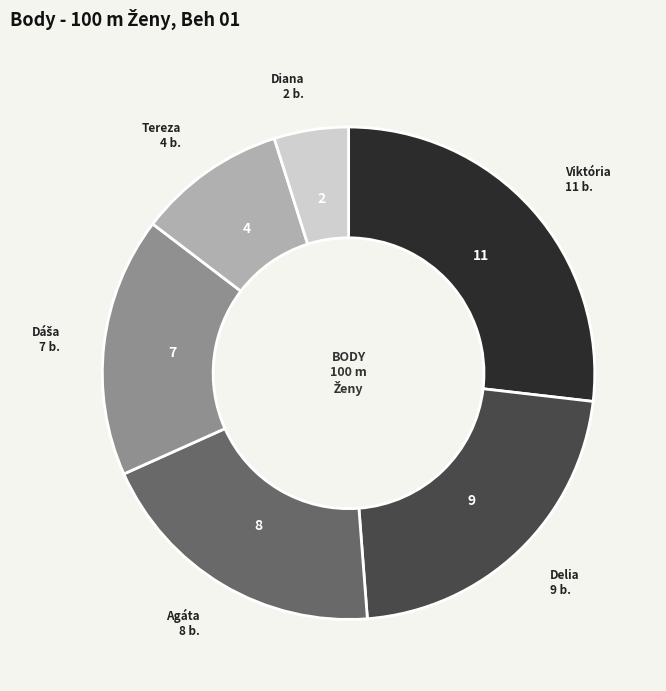

Is there any slice that represents more than half of the pie?

No